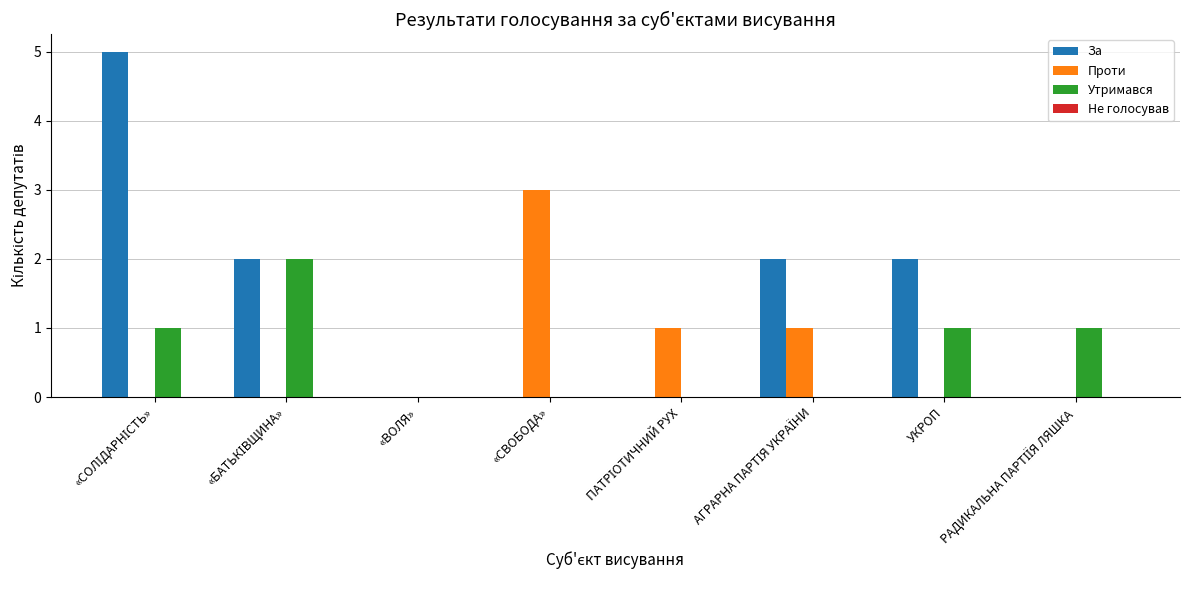

How many data points does each series have?

8